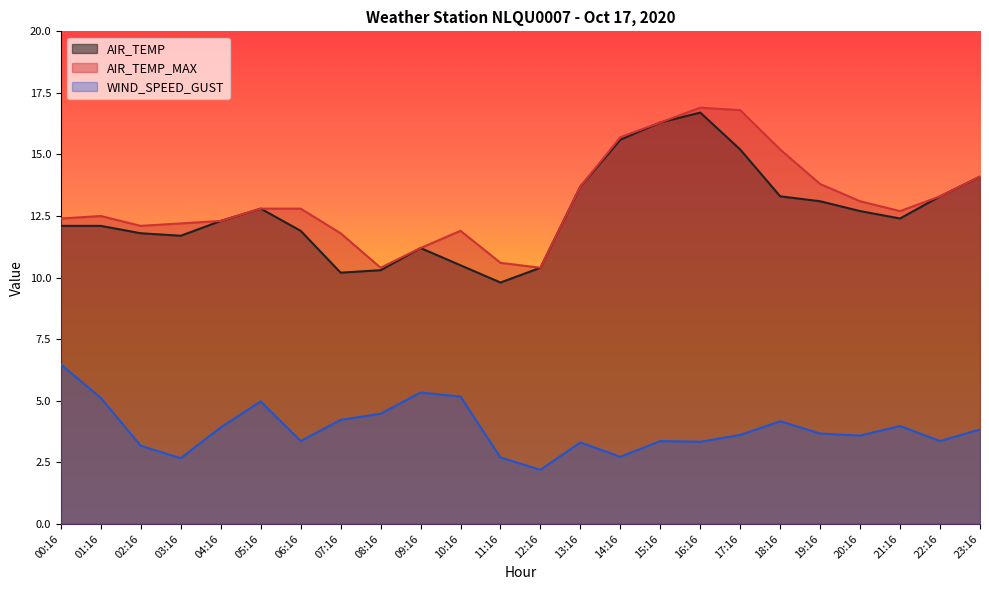

What is the spread (max minus min) of values at 06:16?

9.4